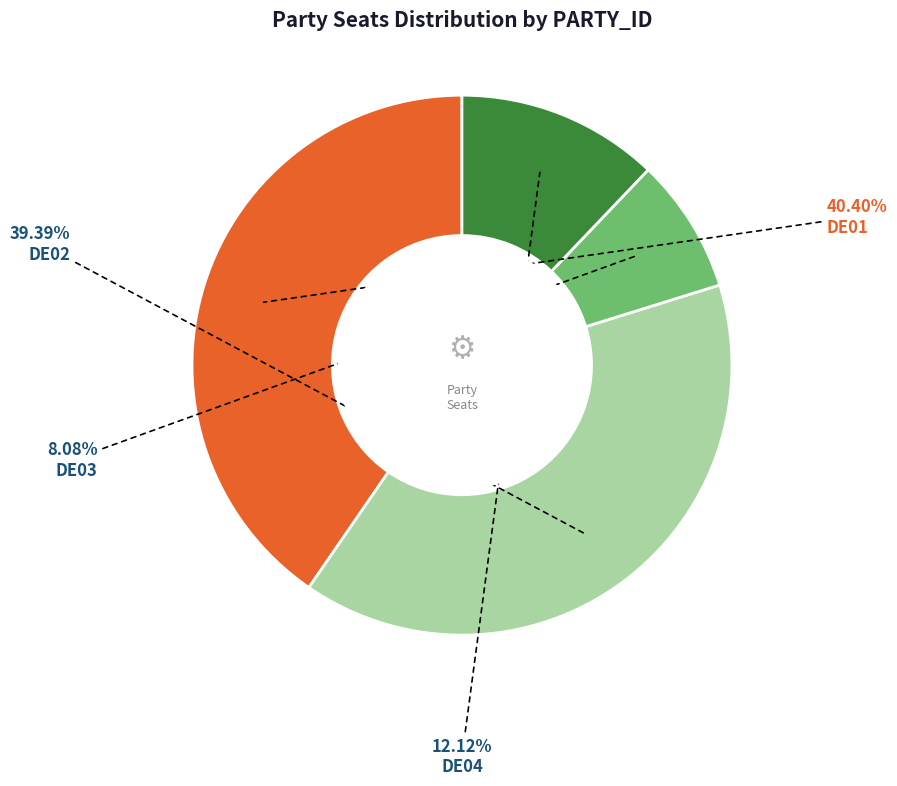

Is there a majority slice in this chart?

No